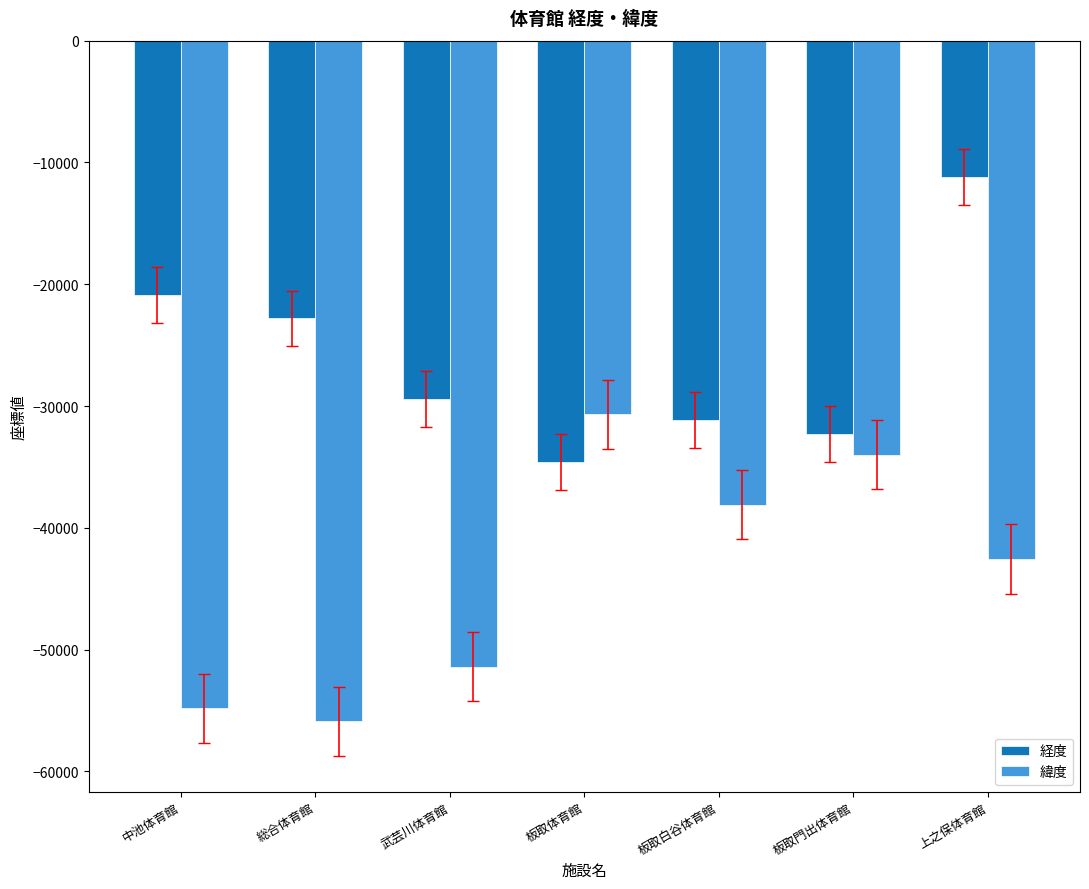

Which series has the largest total across all categories?

経度